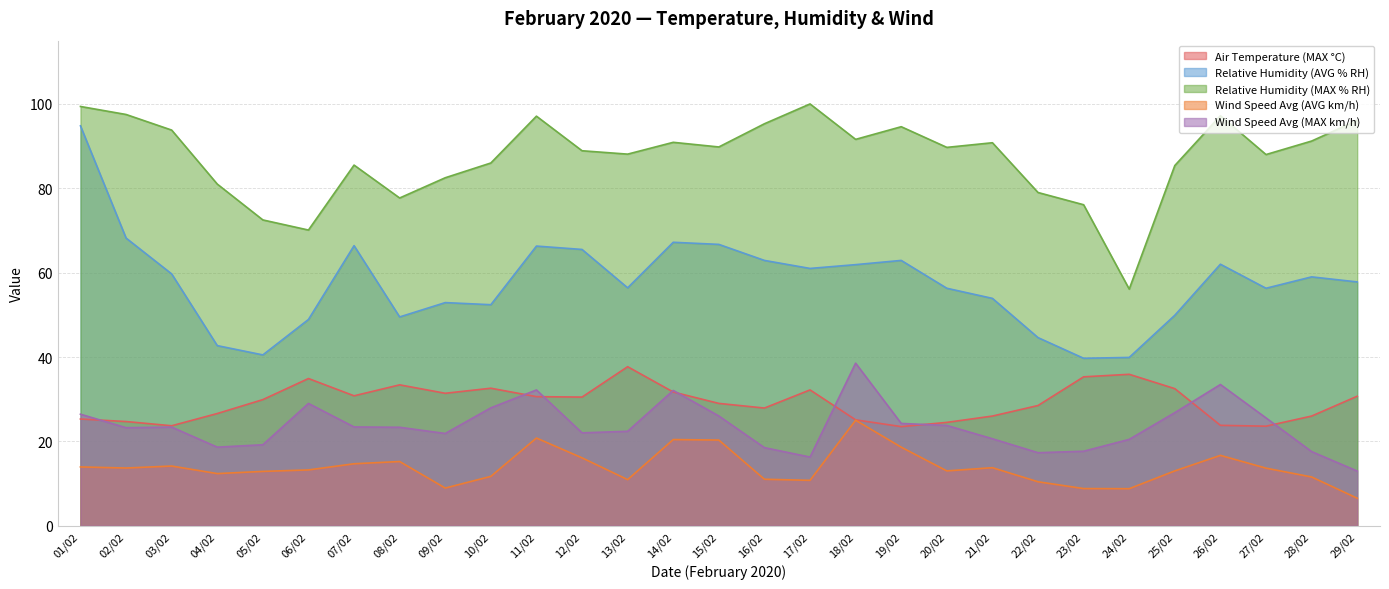

Which series changed the most between 17/02 and 24/02?

Relative Humidity (MAX % RH)